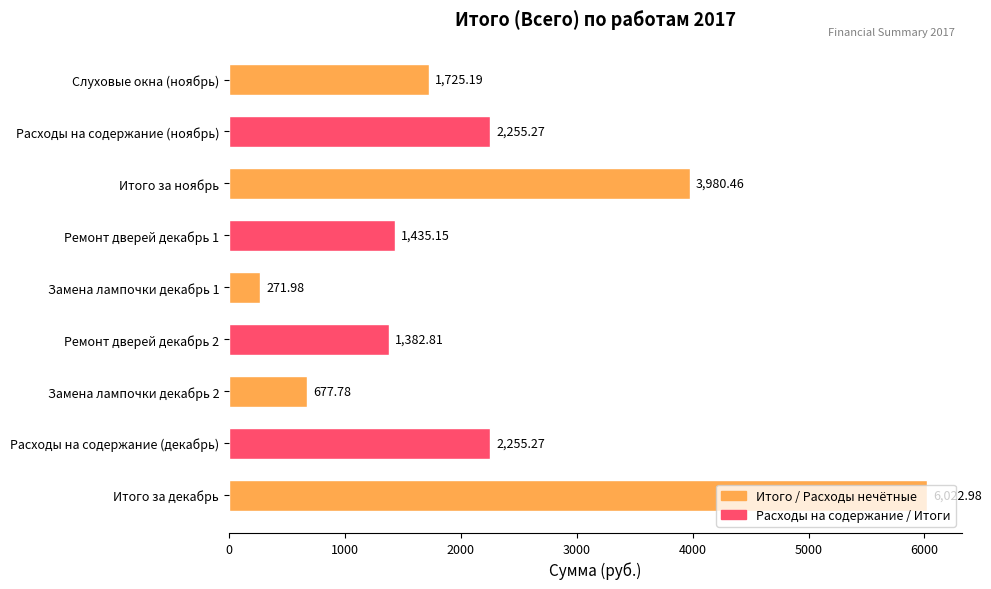

What is the difference between the second highest and second lowest values?

3302.7